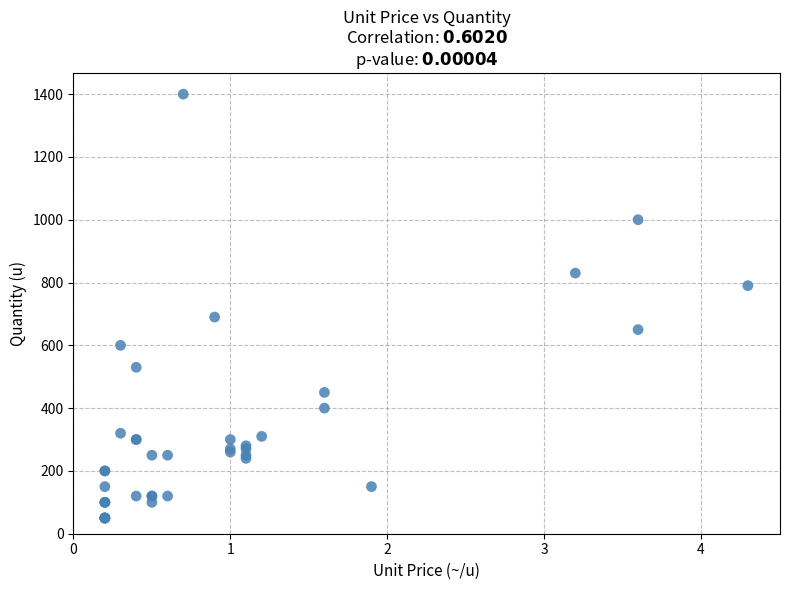

What Y value in the scatter plot is closest to 725?

690